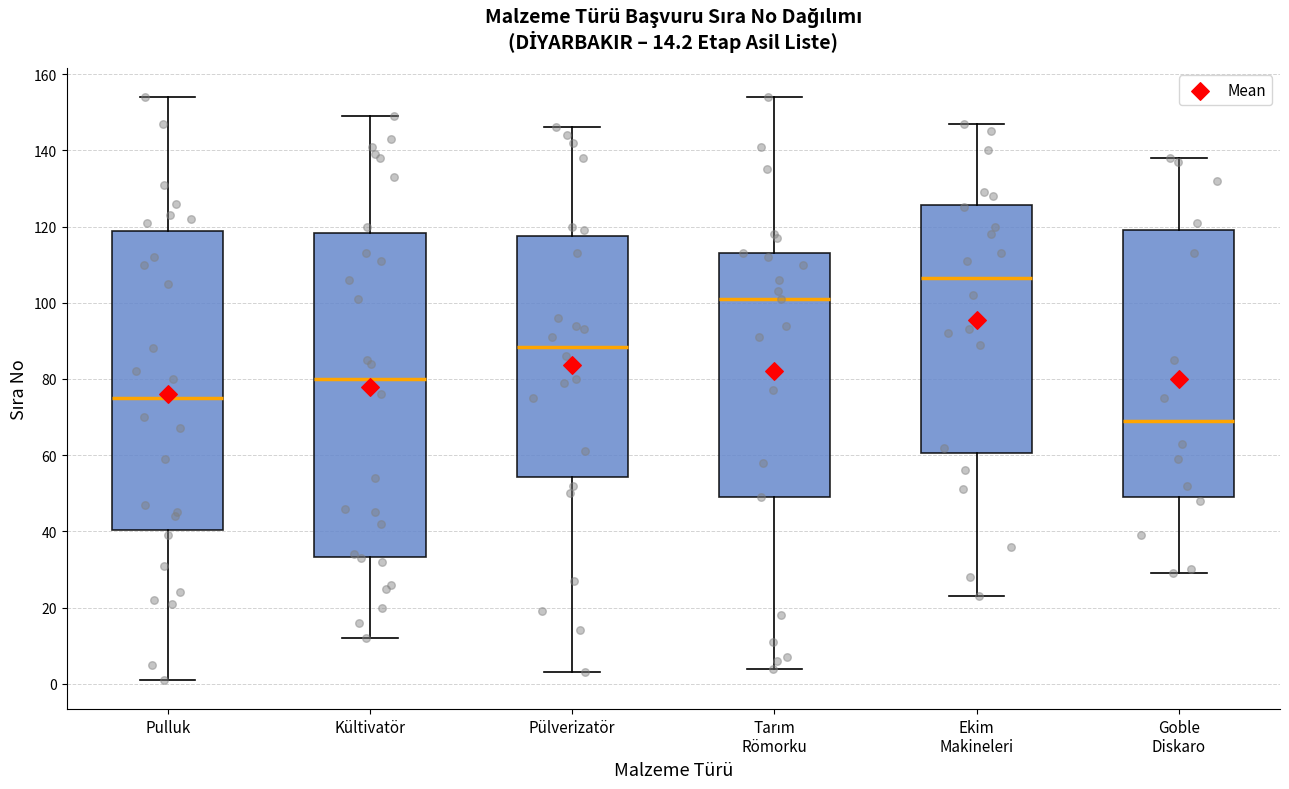

Which box is the tallest, from its lower edge to its upper edge?

Kültivatör